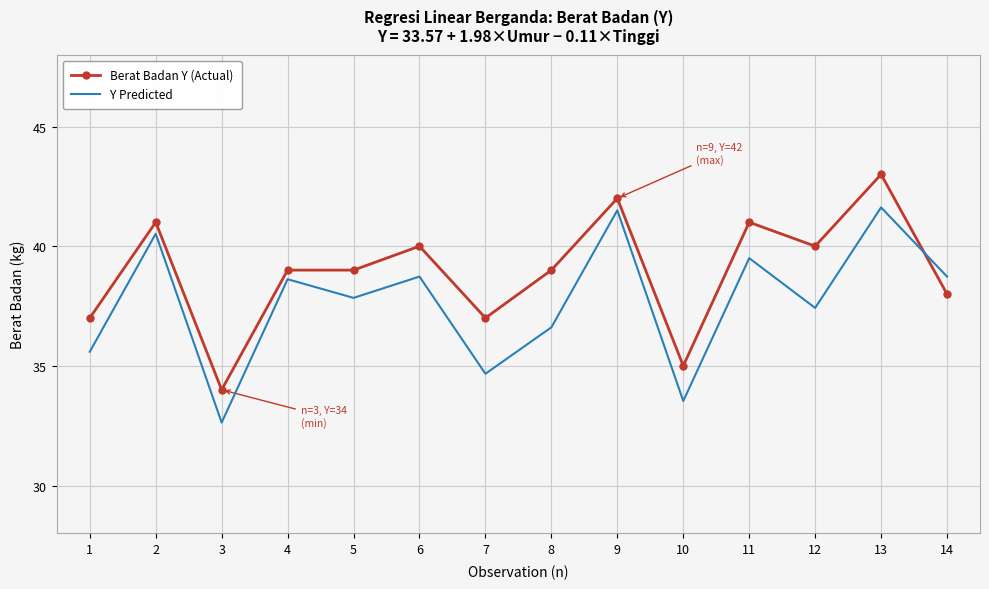

Reading left to right, what are all the values shown in this chart?

Berat Badan Y (Actual): 37.0	41.0	34.0	39.0	39.0	40.0	37.0	39.0	42.0	35.0	41.0	40.0	43.0	38.0
Y Predicted: 35.6	40.5	32.6	38.6	37.8	38.7	34.7	36.6	41.5	33.5	39.5	37.4	41.6	38.7